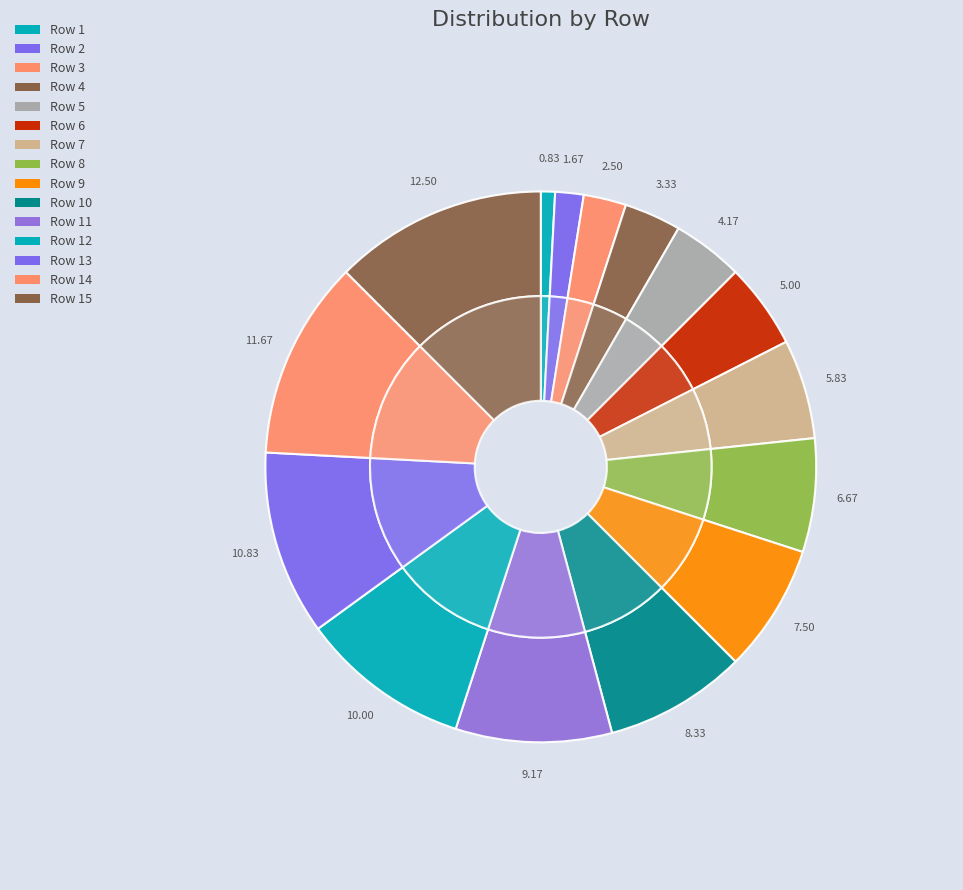

To the nearest percent, what is the difference between the Row 4 and Row 2 slice percentages?

2%